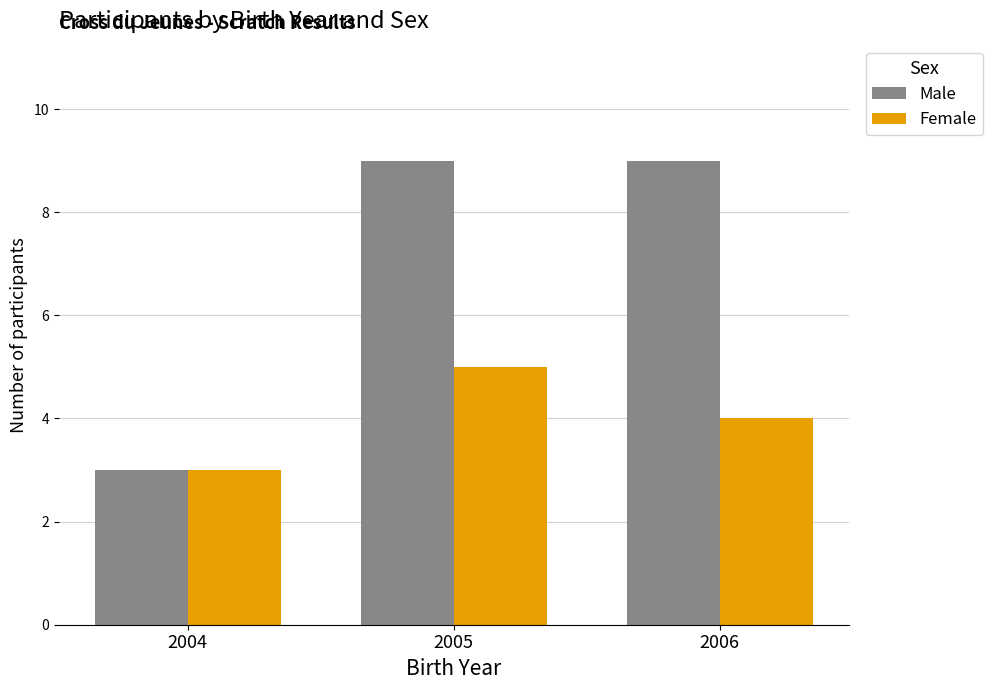

True or false: Male has a value of 2 at 2004.

False